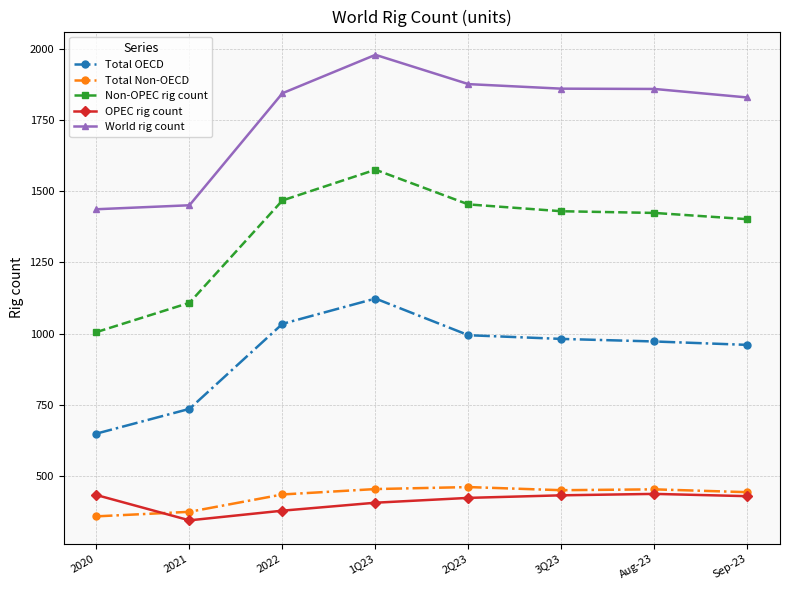

Where is Non-OPEC rig count nearest to the value 1290?

Sep-23